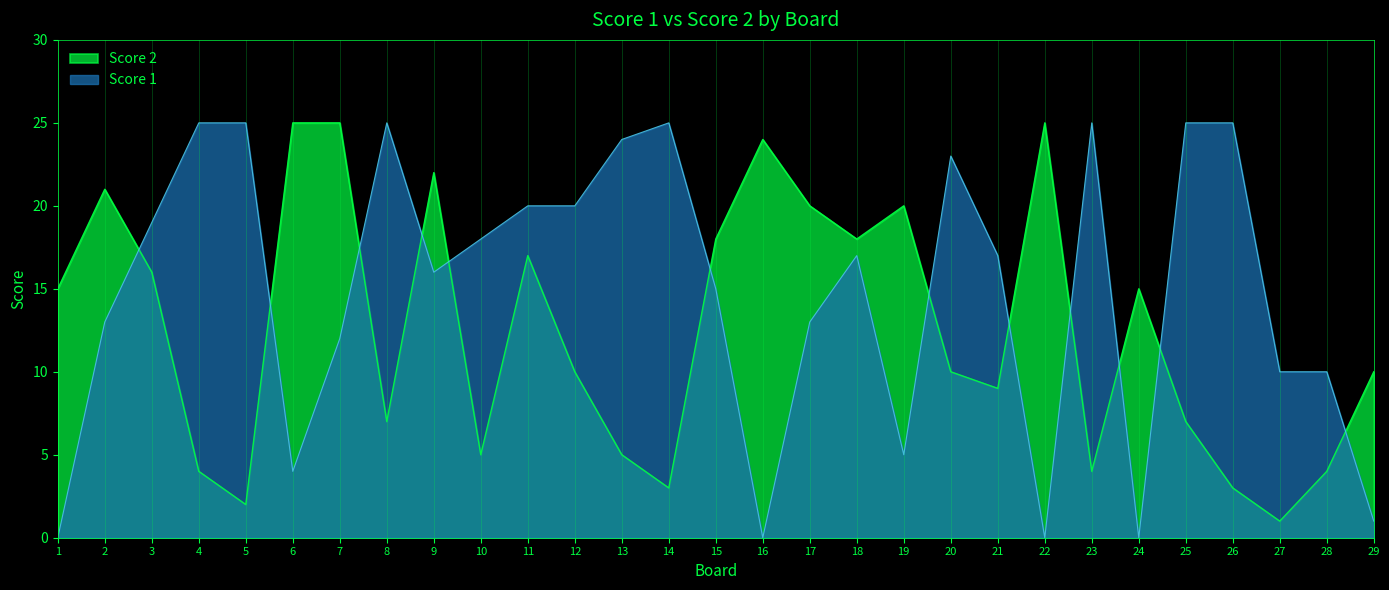

At which category is the sum across all series the highest?

9